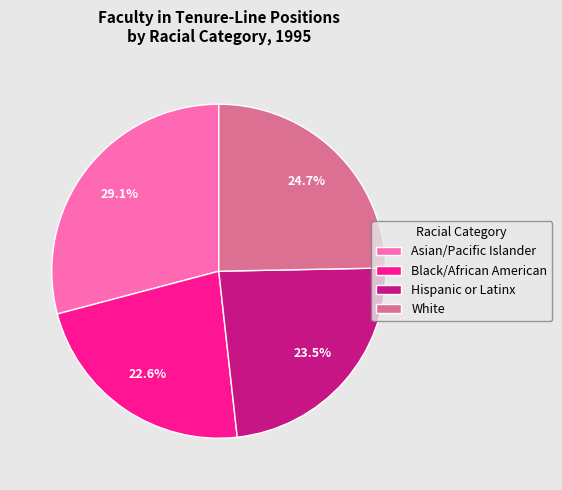

How many segments does this pie chart have?

4